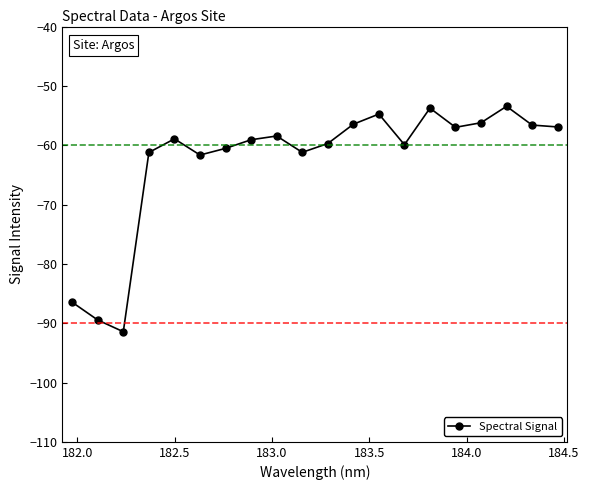

What is the value of the 8th point from the left?

-59.1